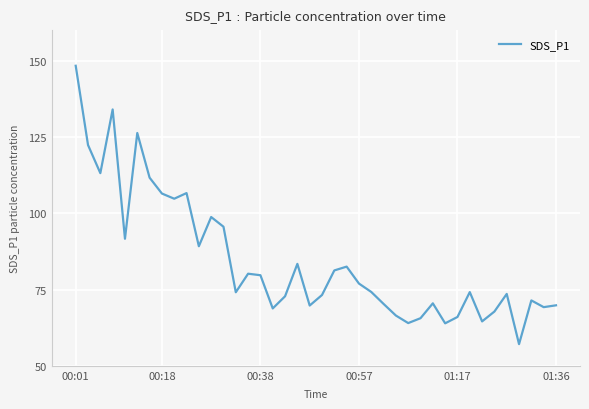

What is the minimum value shown in the chart?

57.1